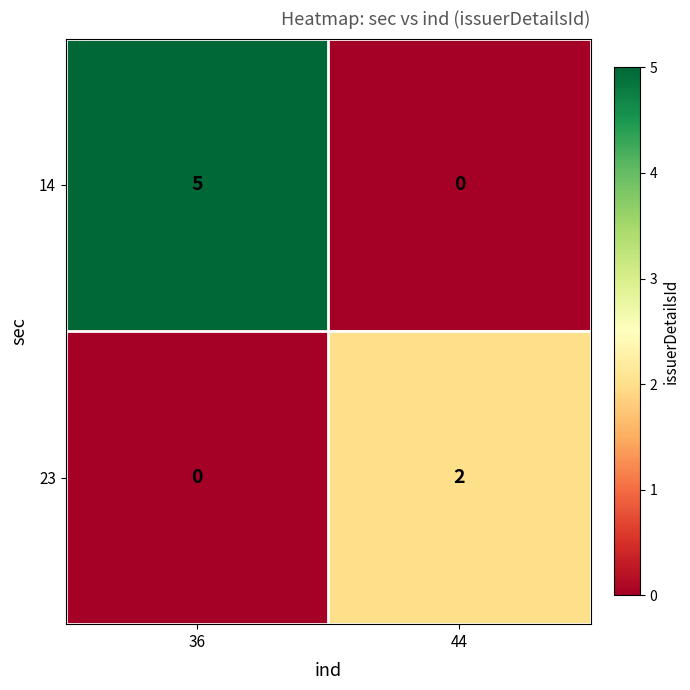

Between 36 and 44, which series saw the biggest shift?

14